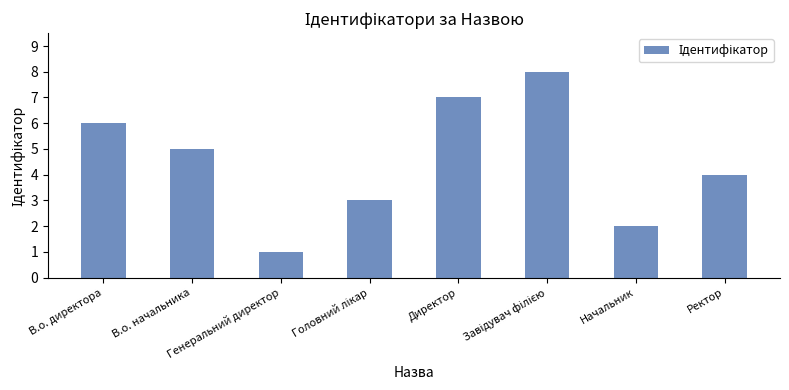

What is the difference between the values at Начальник and Генеральний директор?

1